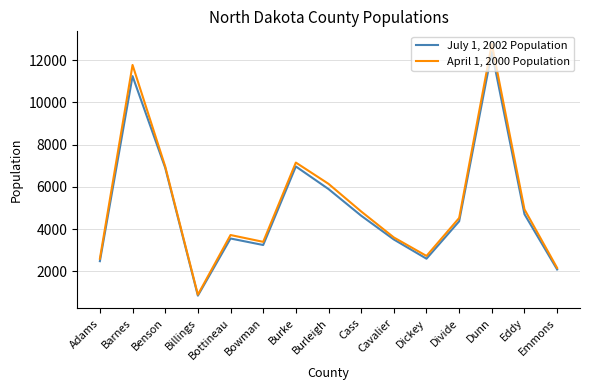

Is the value of April 1, 2000 Population at Bowman greater than the value of July 1, 2002 Population at Cass?

No